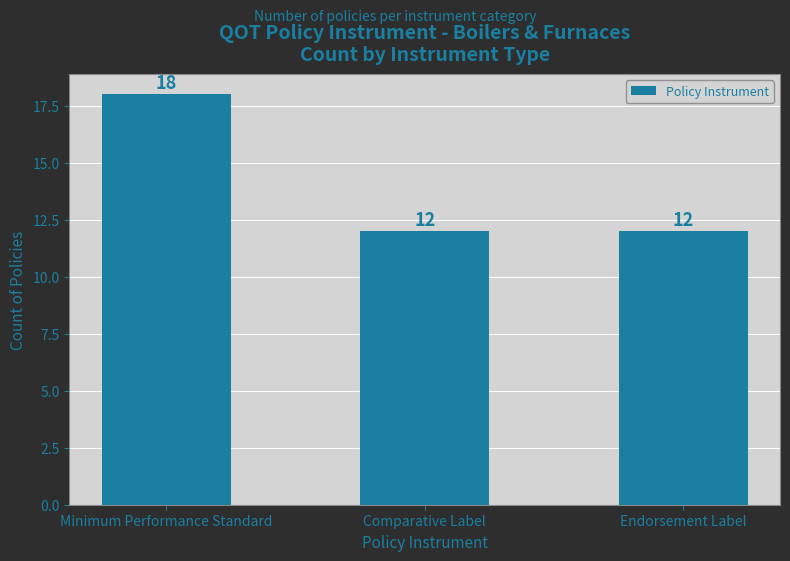

Does the chart contain stacked bars?

No